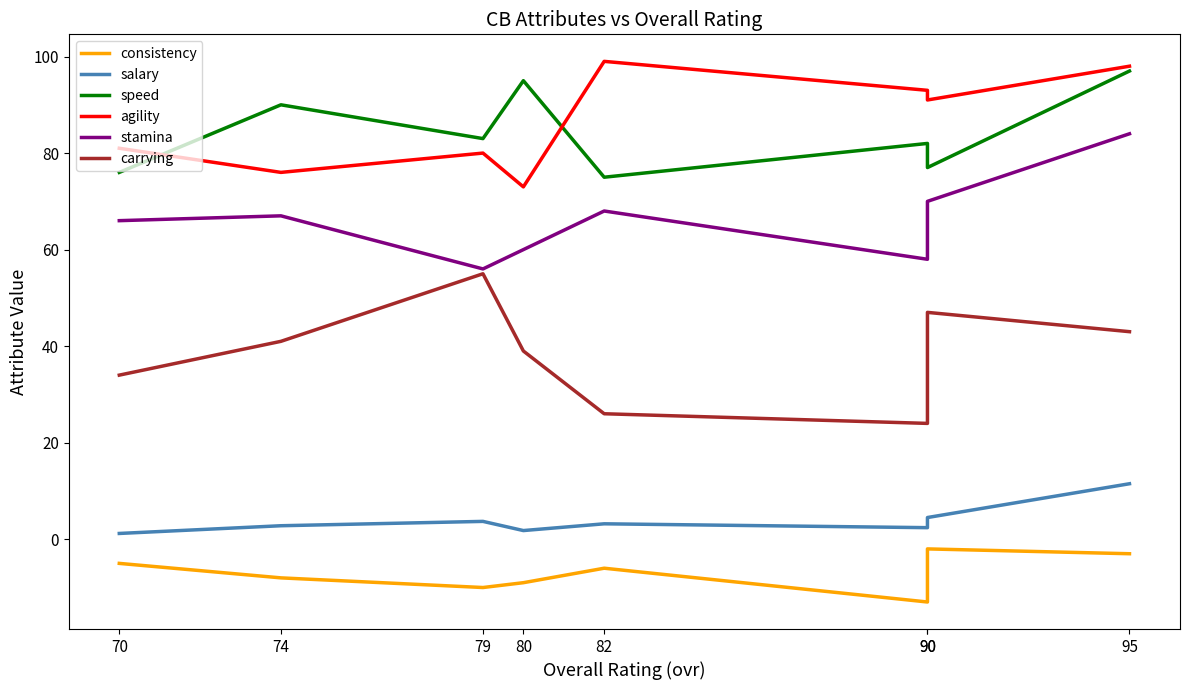

What is the spread (max minus min) of values at 80?

104.0